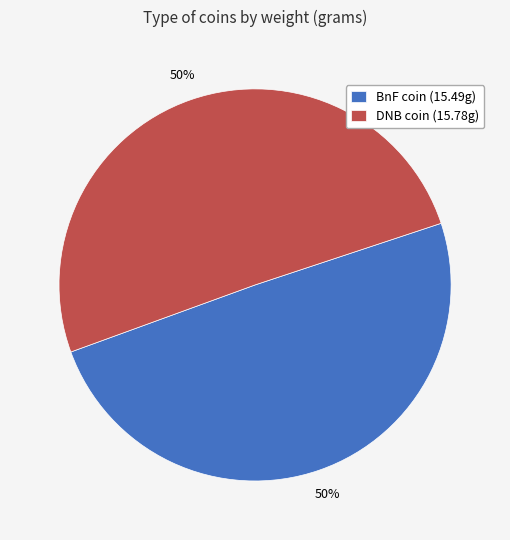

The BnF coin (15.49g) slice represents 50% of the pie. True or false?

True